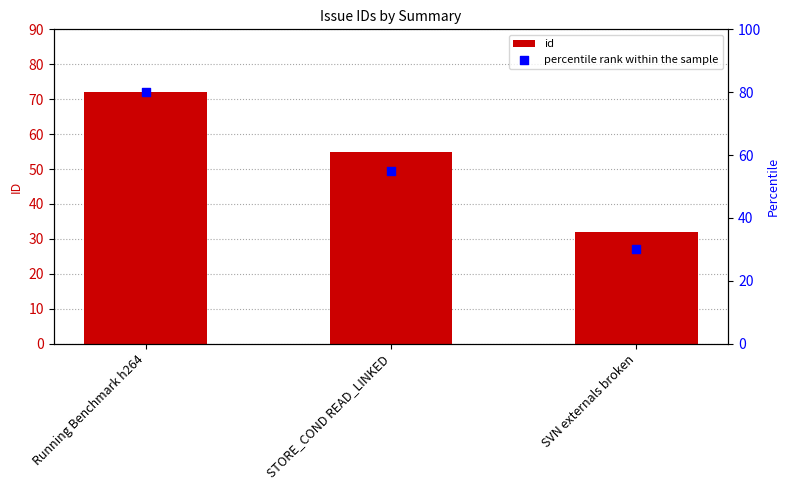

Which series contains the highest Y value?

percentile rank within the sample